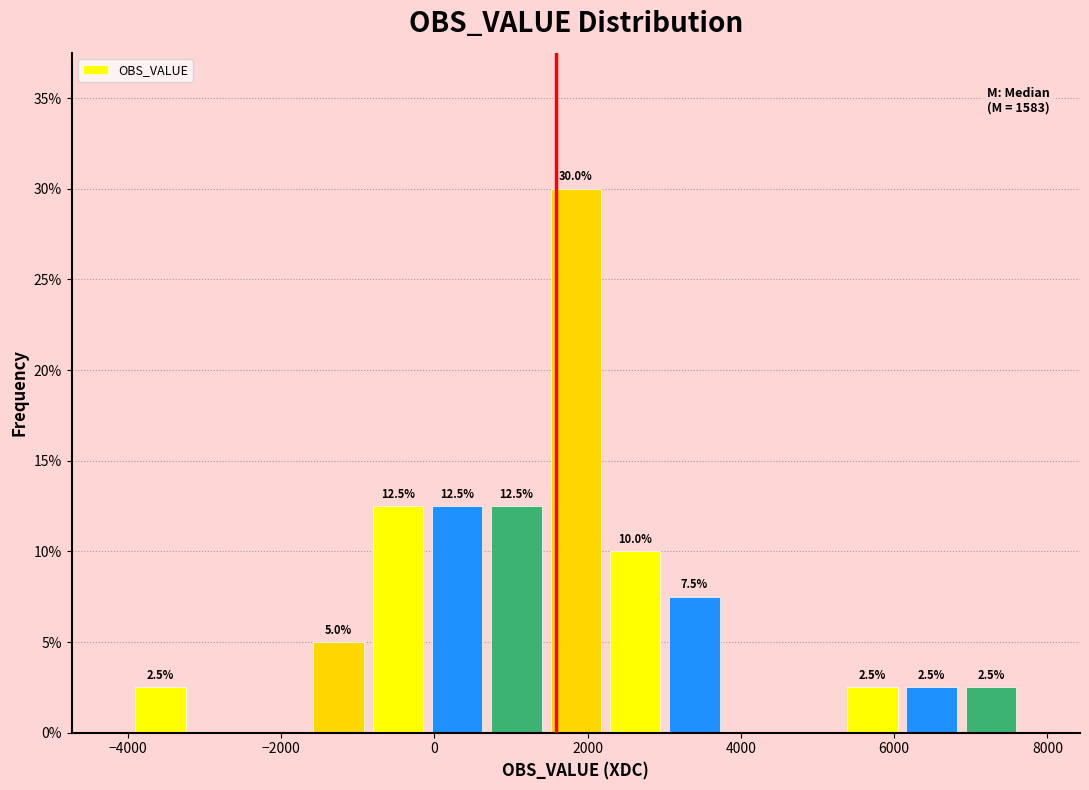

Around what value on the x-axis is the tallest bar? Give the approximate position of its centre, as read against the axis.

1800